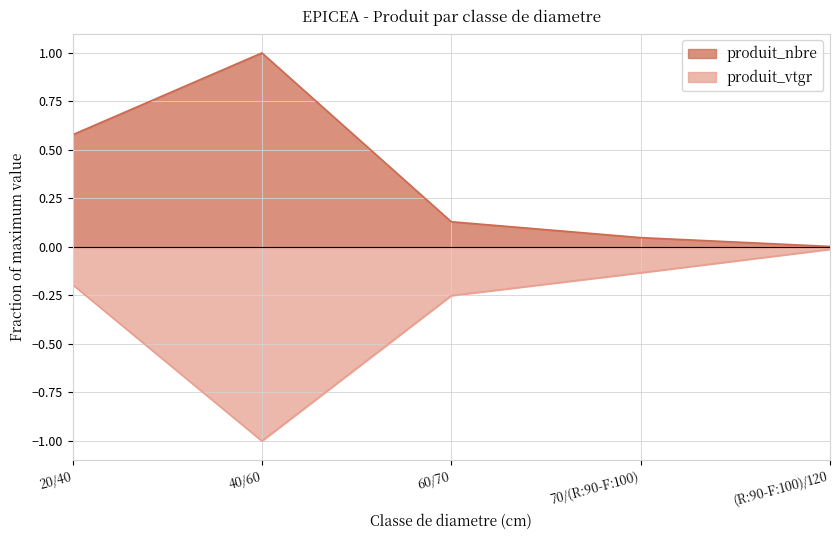

True or false: produit_nbre has a value of 0.0 at (R:90-F:100)/120.

False